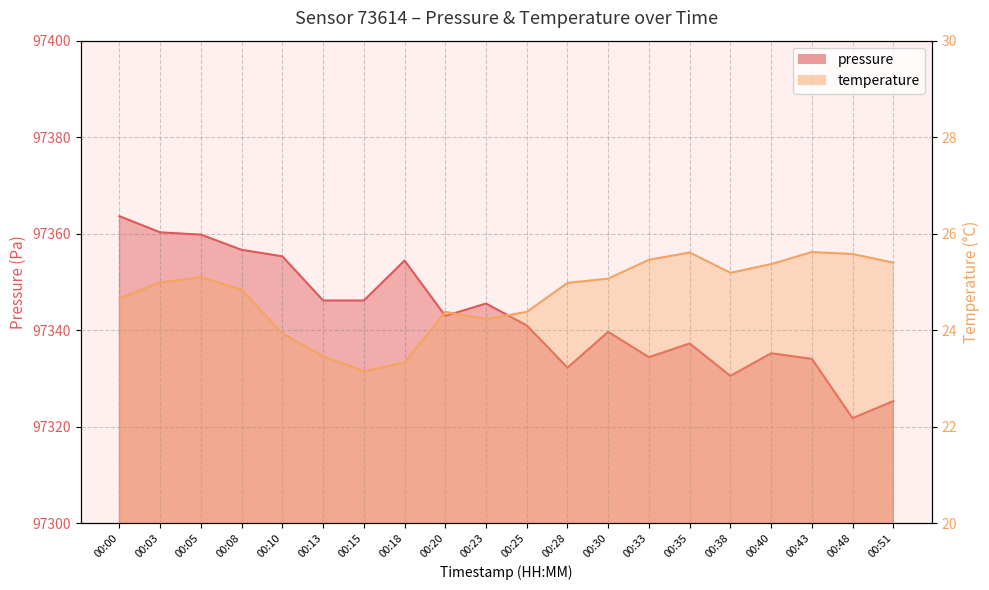

What is the smallest value displayed?

23.1